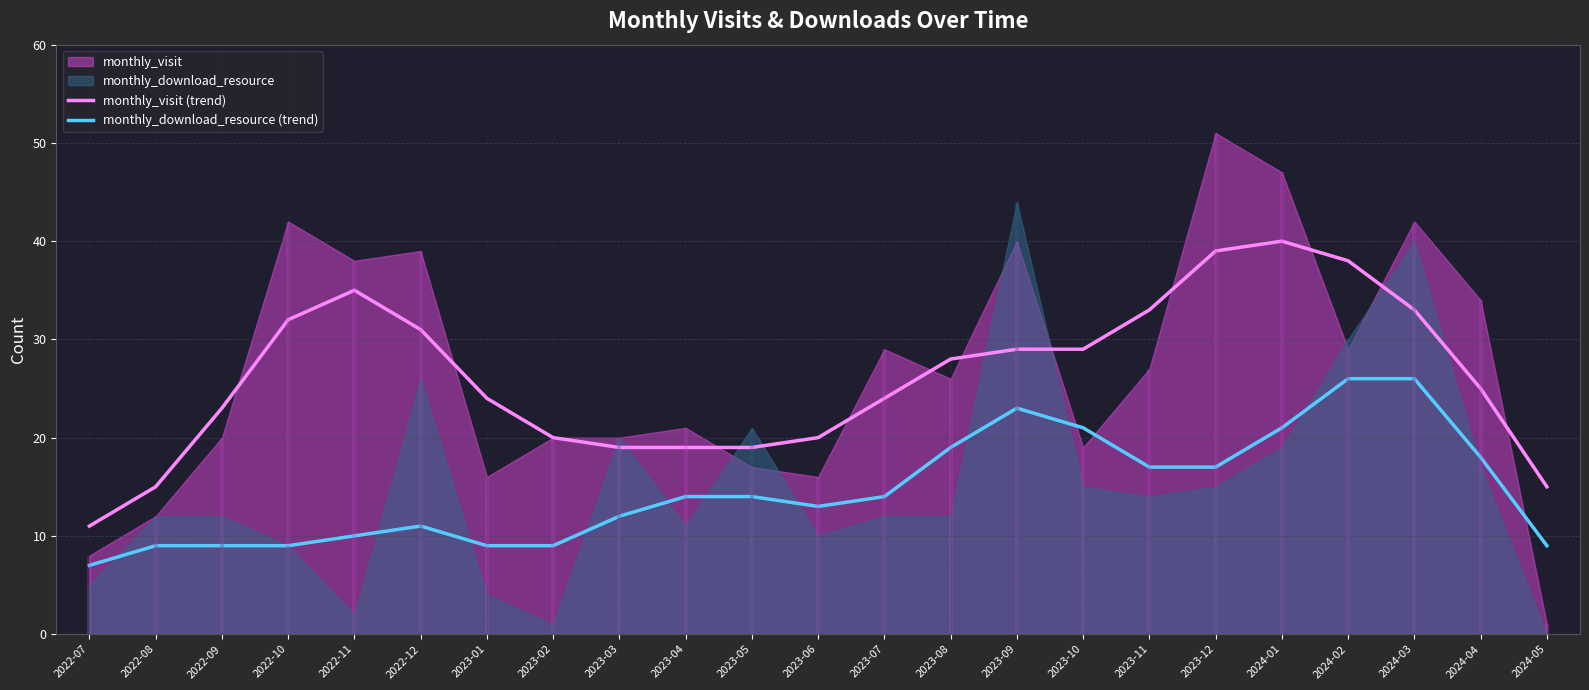

What is the value of the monthly_download_resource (trend) point at the 9th from the left?

12